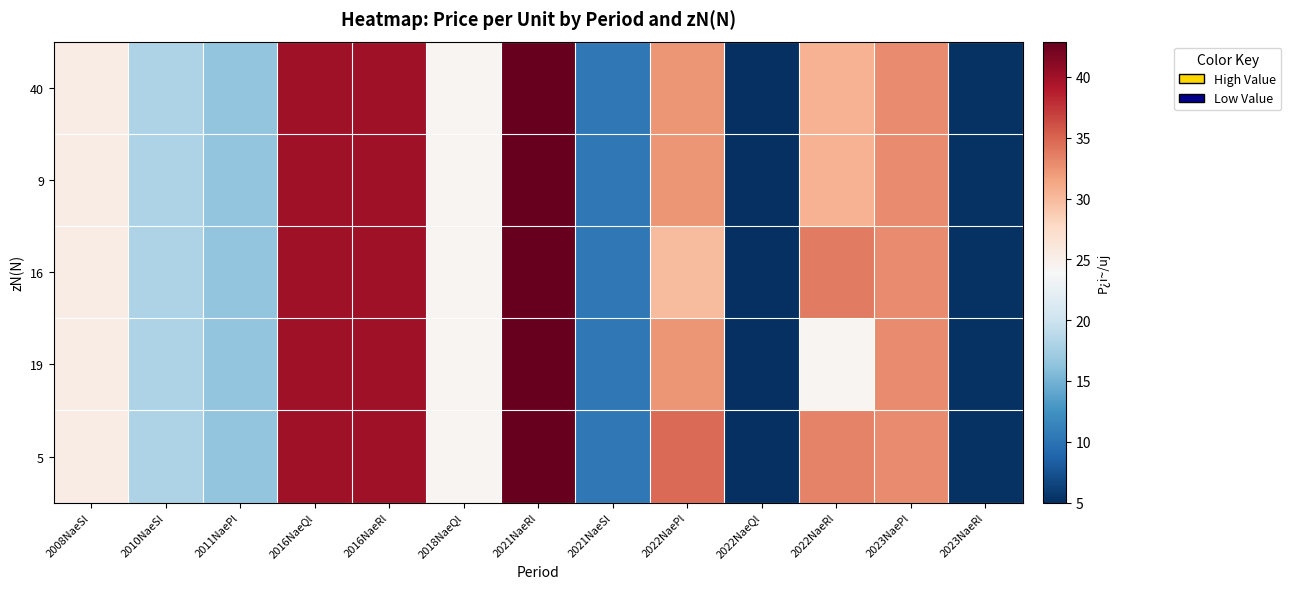

Which category has the lowest value across all series?

2022NaeQl